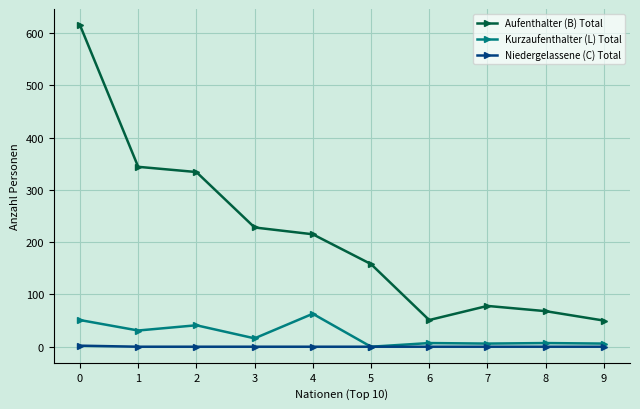

What is the value of the Aufenthalter (B) Total point at the 6th from the left?

158